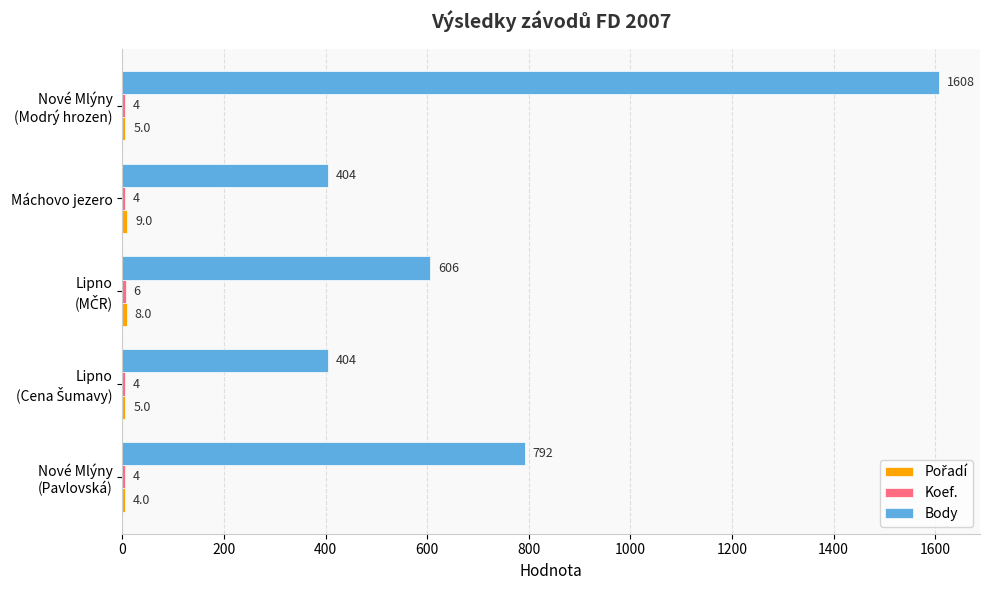

Which series has the largest total across all categories?

Body